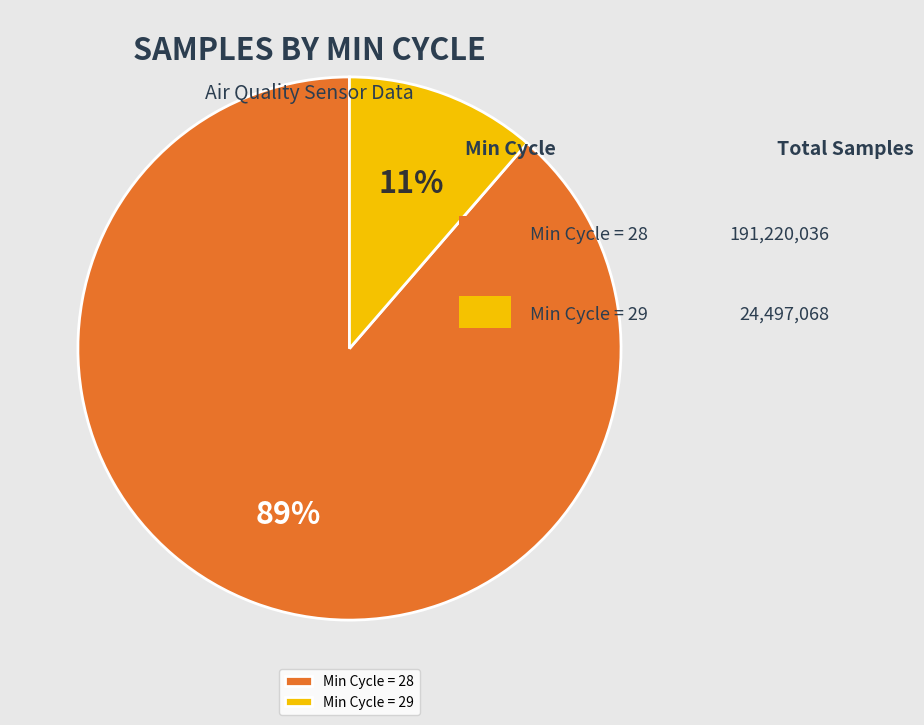

What percentage is the Min Cycle = 28 slice, to the nearest percent?

89%